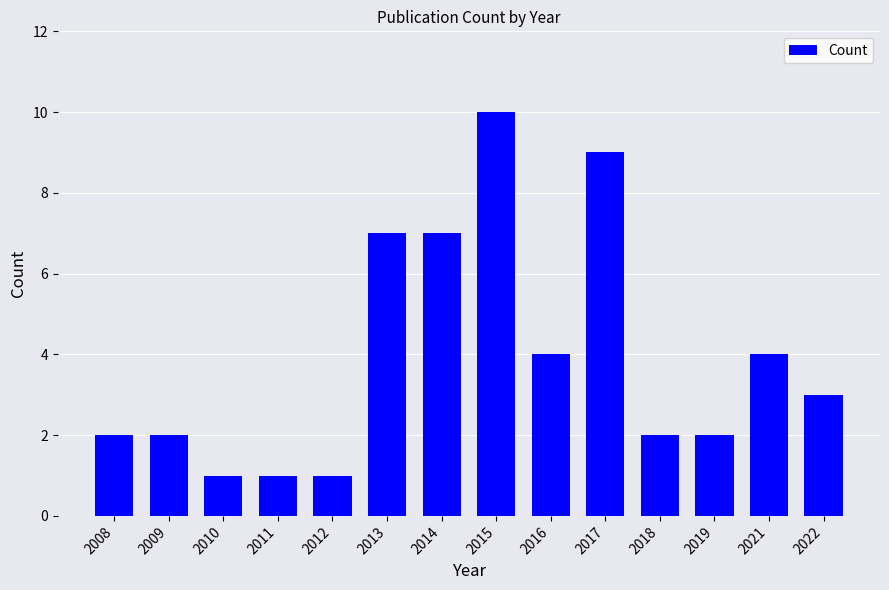

Approximately how many times larger is the value at 2011 compared to 2012?

1.0